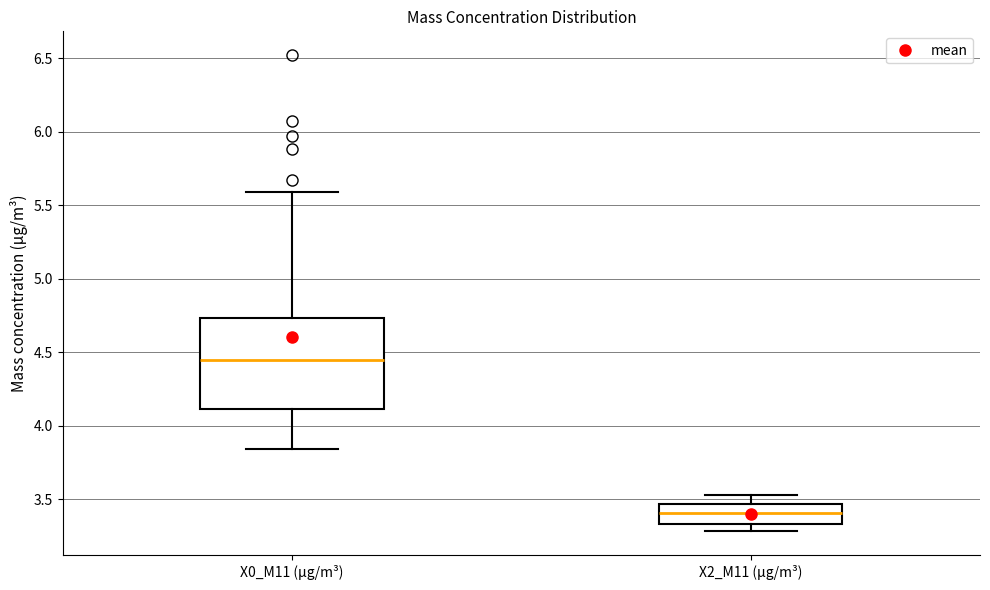

Reading left to right, transcribe this box plot: for each box, give where its median line is, the range the box spans, and where its two whiskers end, as read against the y-axis. The values are not printed on the chart, so give them approximately, as read against the axis.

X0_M11 (μg/m³): median 4.45, box 4.10 to 4.75, whiskers 3.85 to 5.60
X2_M11 (μg/m³): median 3.40, box 3.35 to 3.45, whiskers 3.30 to 3.55